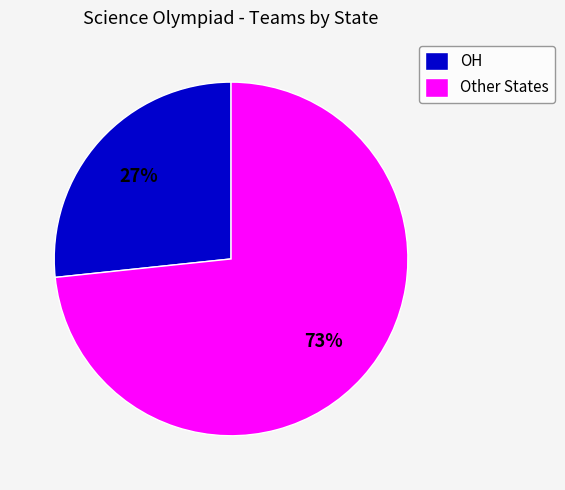

Is it true that Other States is 82% of the pie?

False